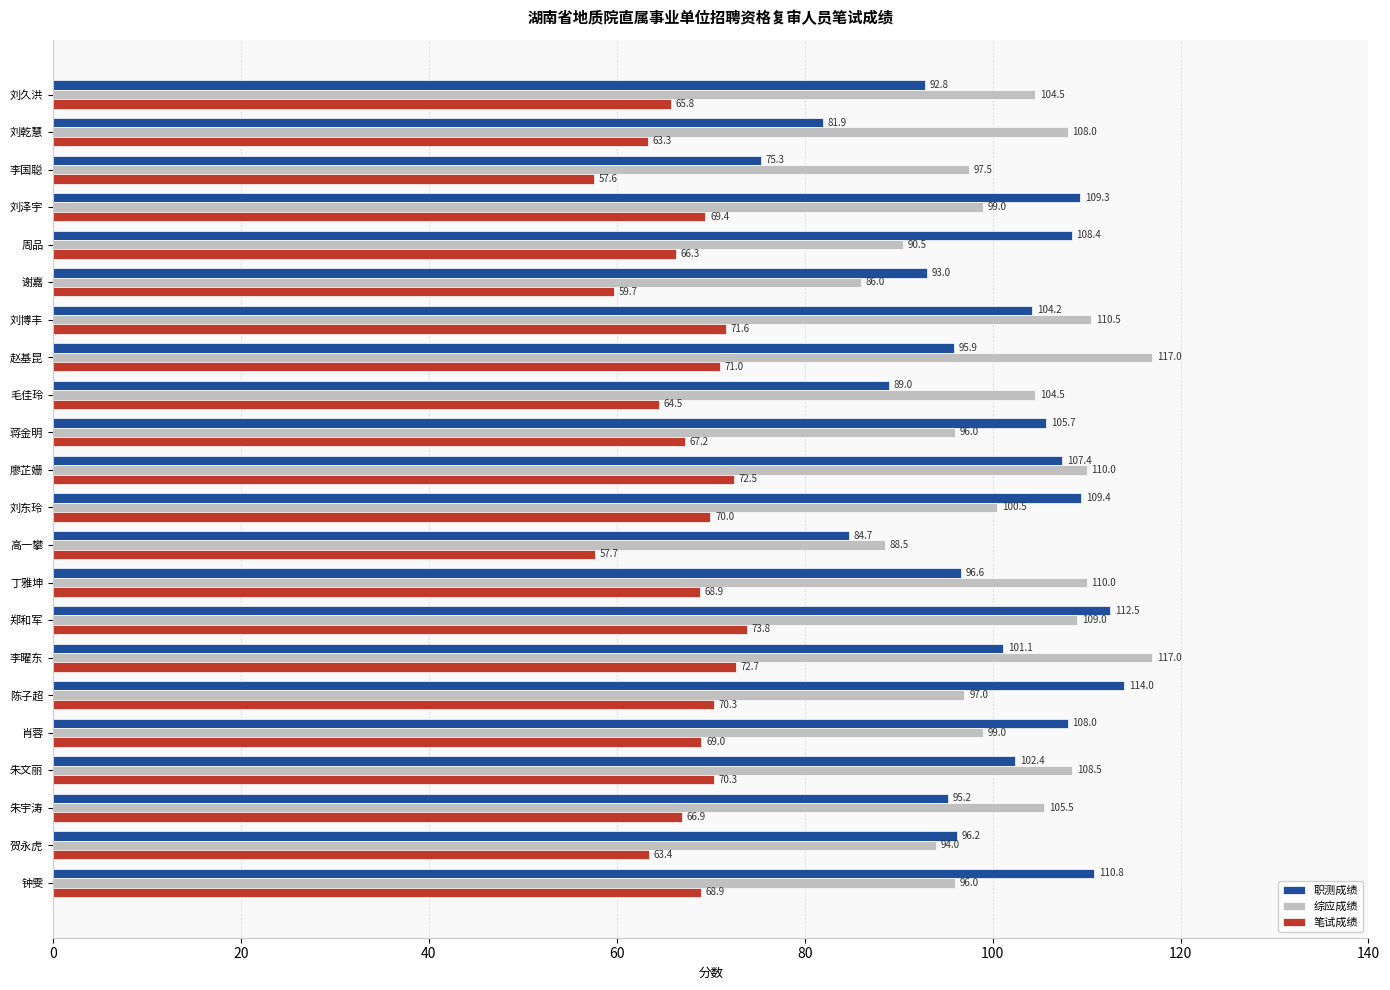

Is the value of 职测成绩 at 肖蓉 greater than the value of 笔试成绩 at 刘乾慧?

Yes